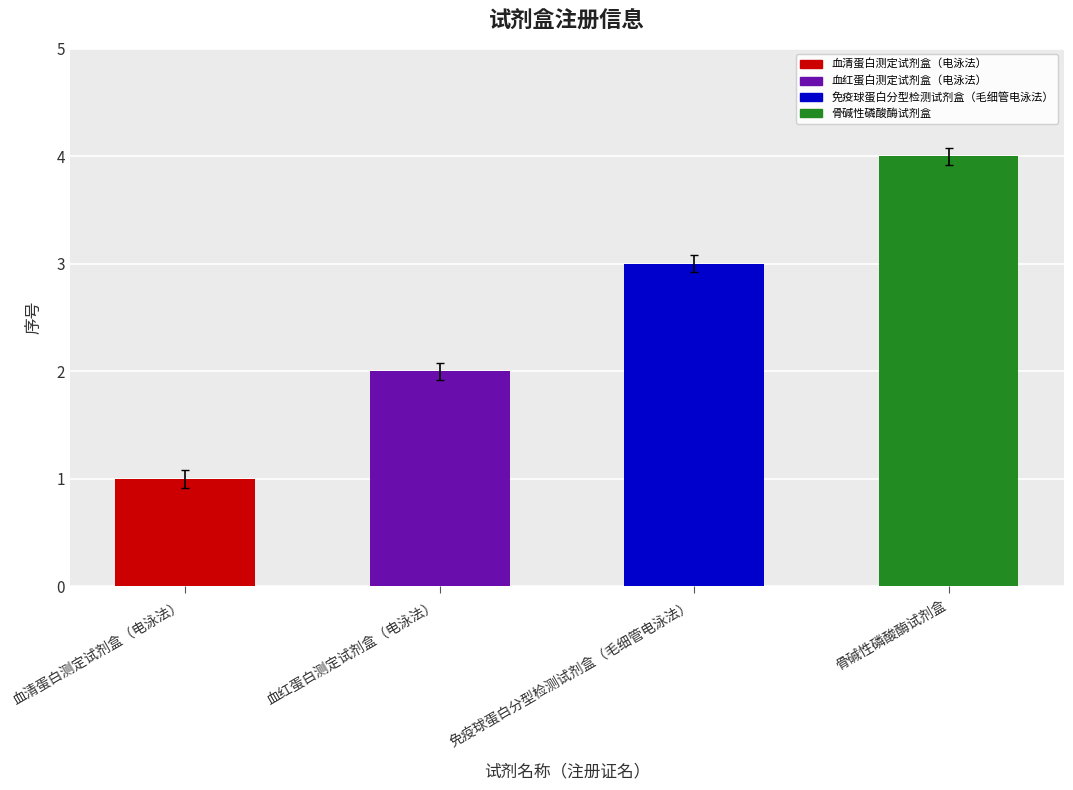

What is the change in value from 免疫球蛋白分型检测试剂盒（毛细管电泳法） to 骨碱性磷酸酶试剂盒?

+1